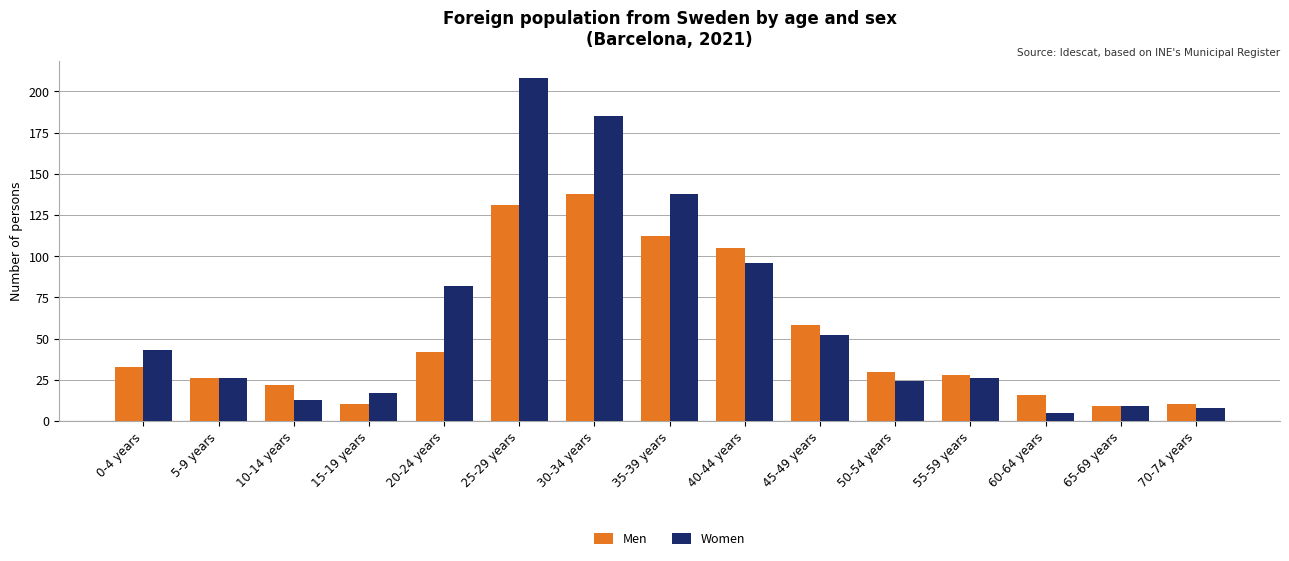

How many categories are shown in the chart?

15